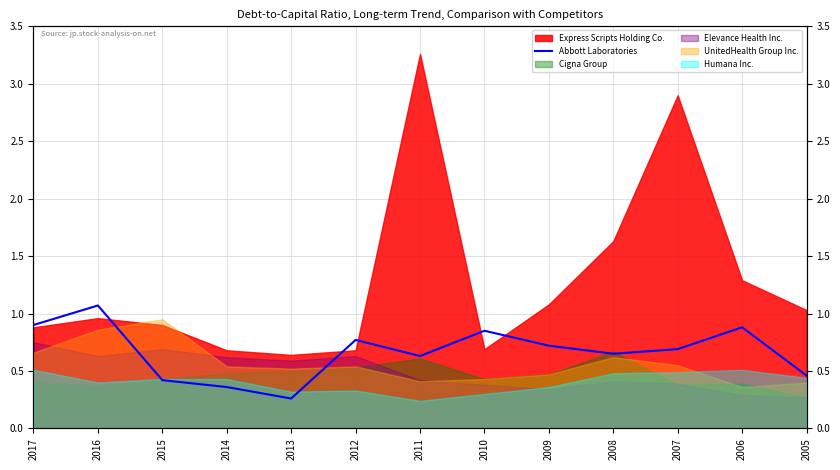

Is it true that the value at 2017 is 0.9?

True